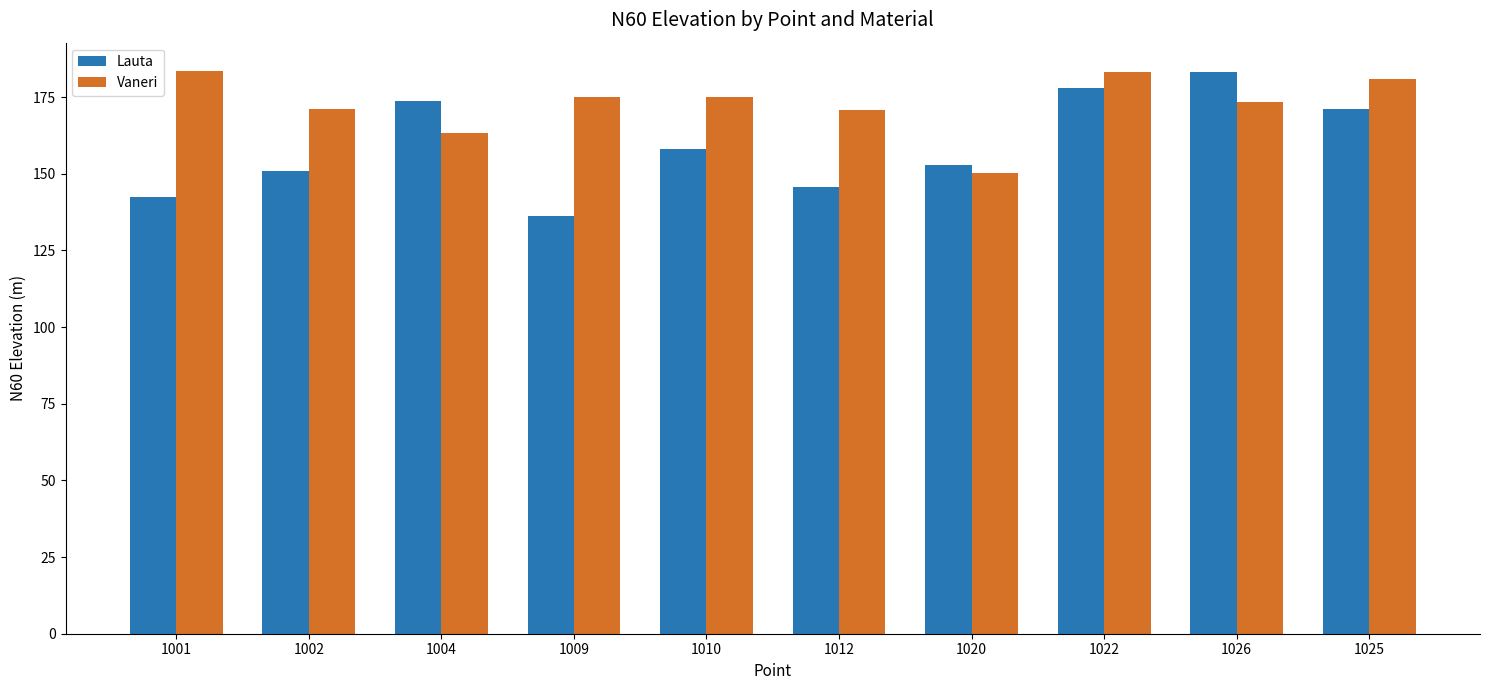

The Vaneri series shows 88.4 at 1001. True or false?

False